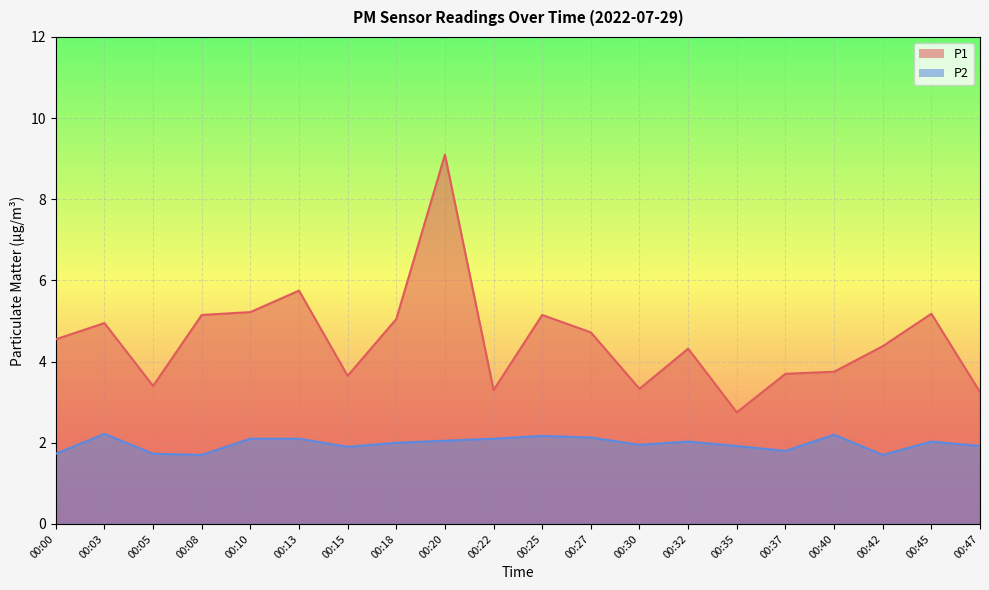

What is the smallest value displayed?

1.7